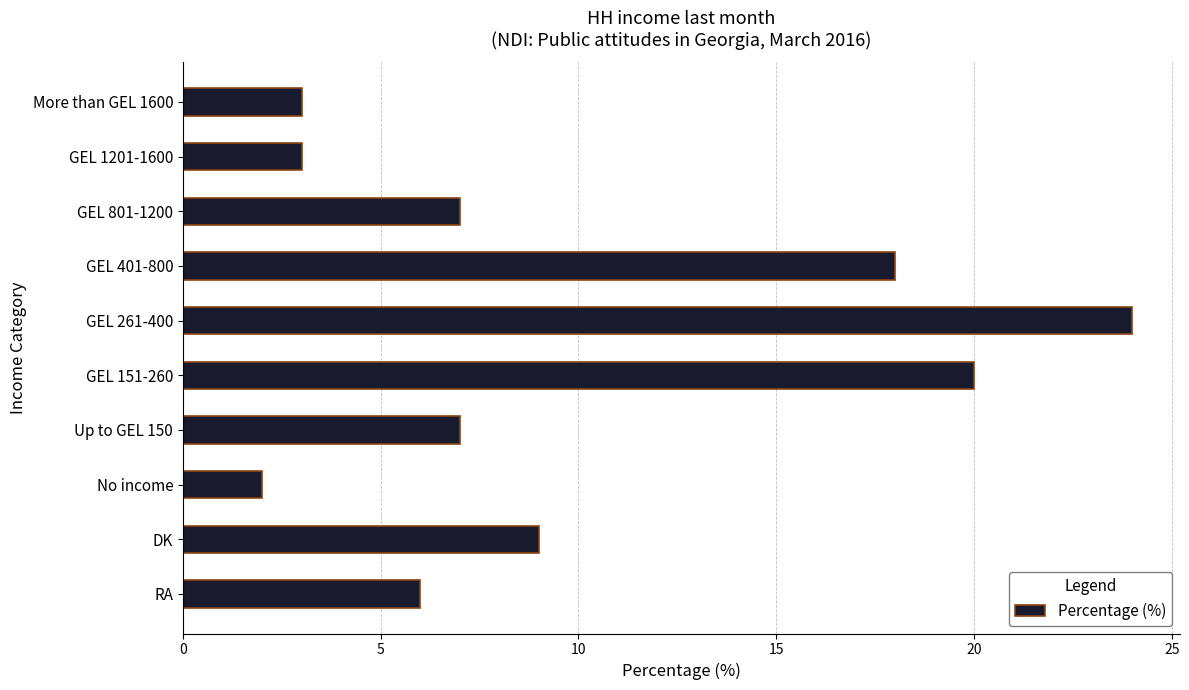

What position from the top is GEL 1201-1600?

2